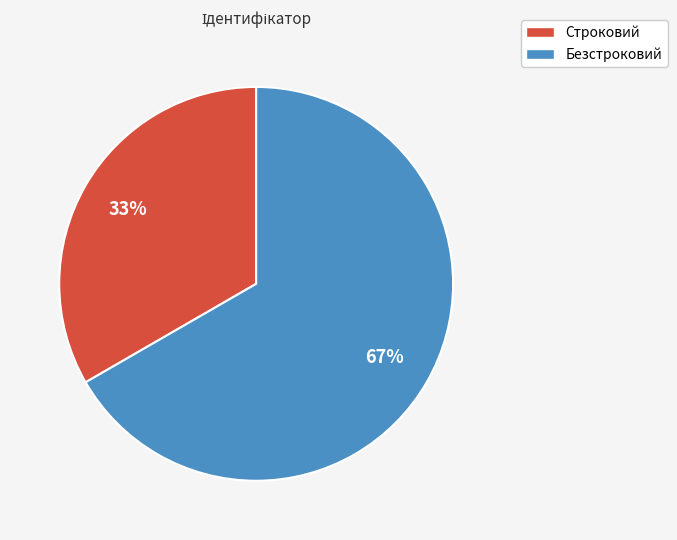

Does any single category account for the majority?

Yes